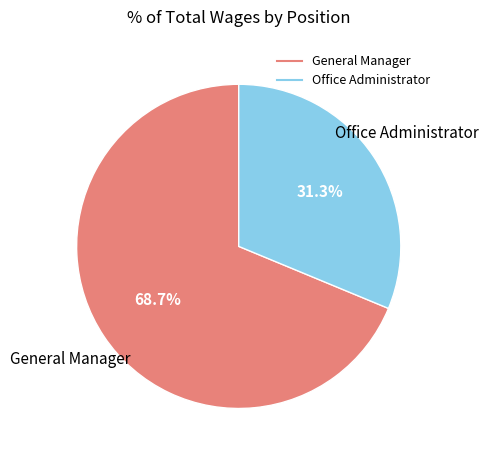

To the nearest percent, what portion does Office Administrator represent?

31%